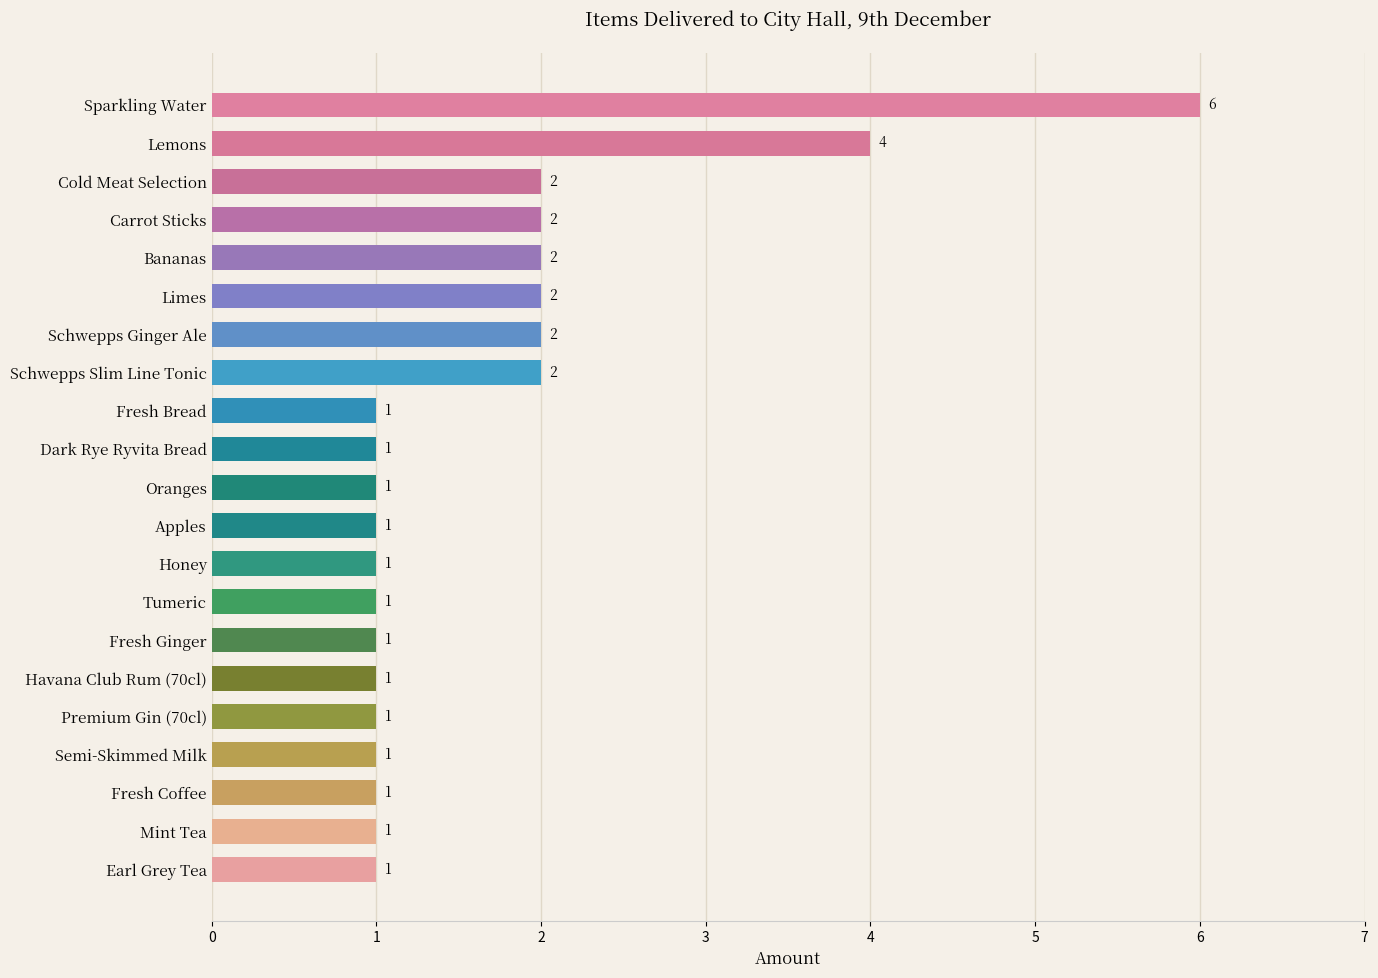

What is the sum of all values?

35